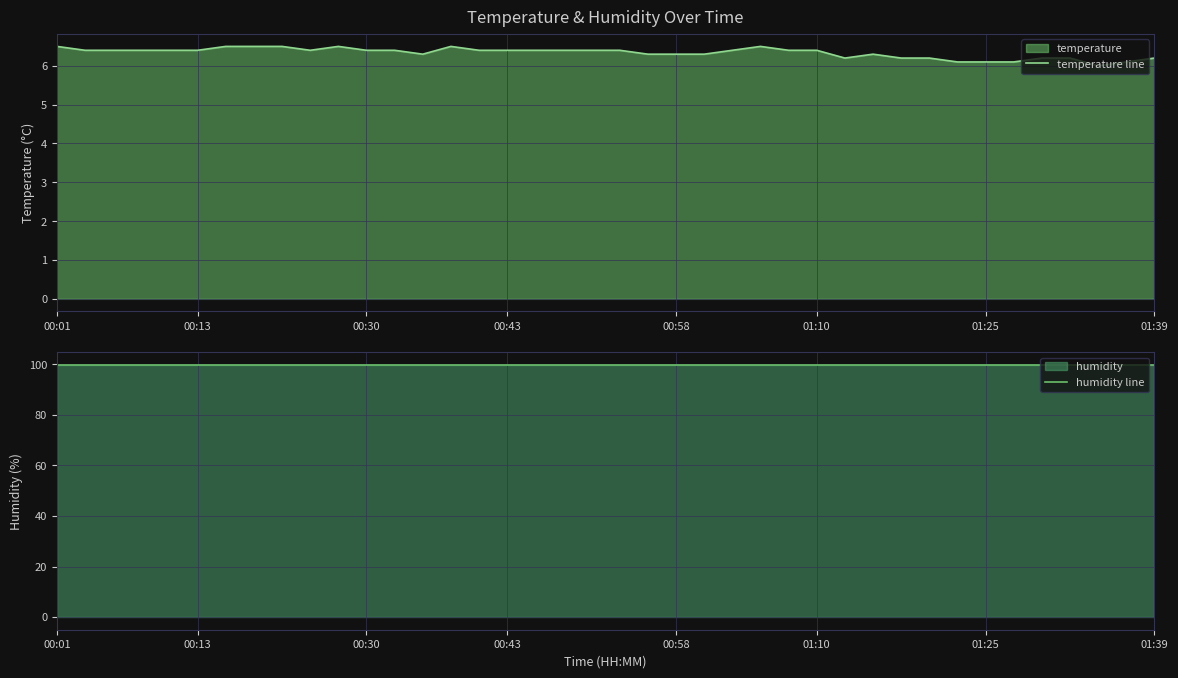

What is the approximate value of temperature line at 38?

6.1